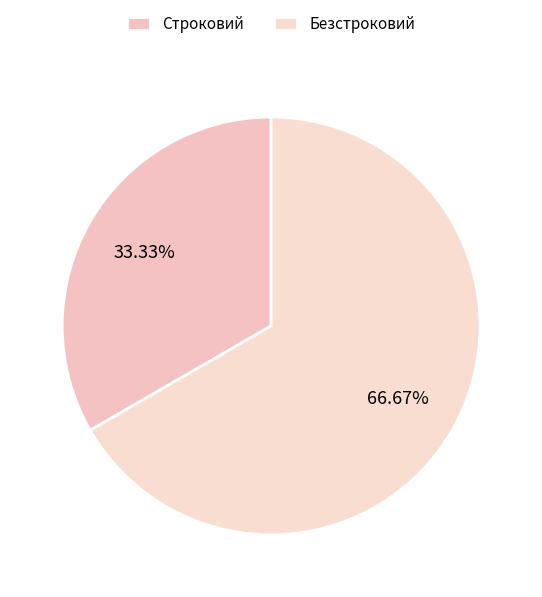

What is the change in value from Строковий to Безстроковий?

+1